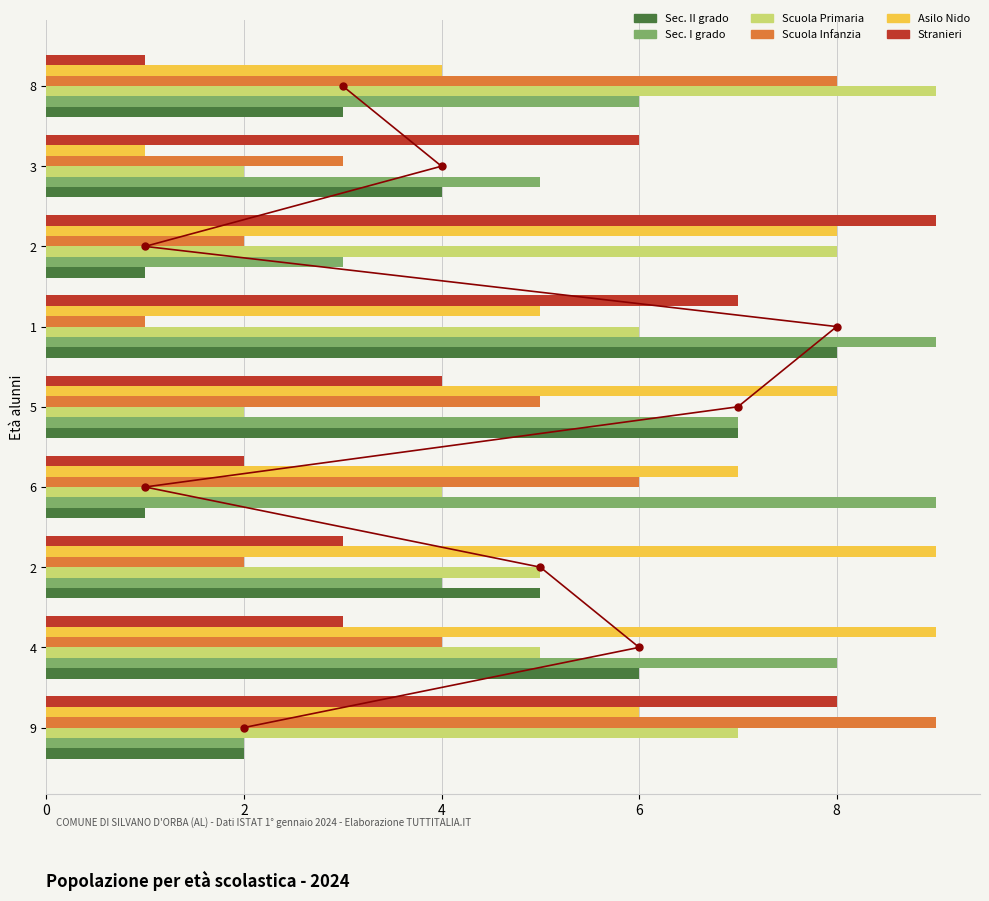

How many distinct data groups are displayed?

6